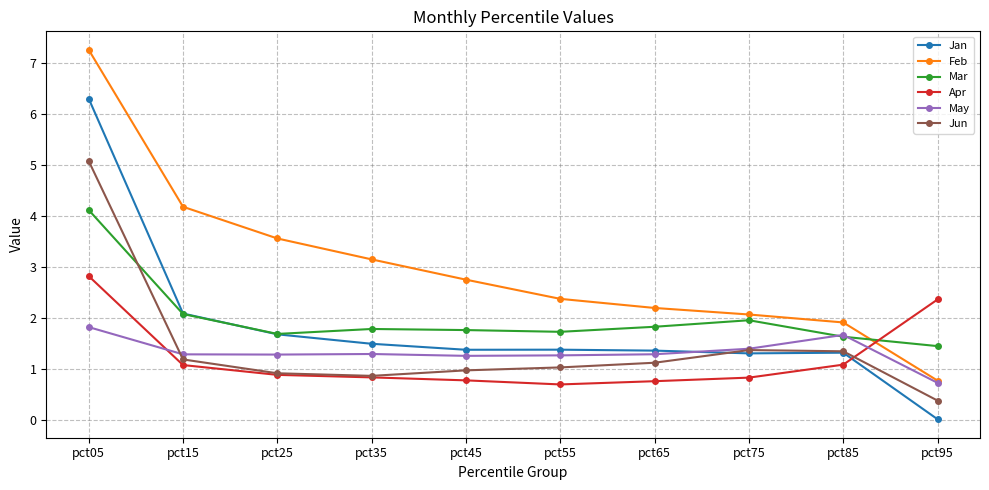

At which label is Jan closest to 3?

pct15